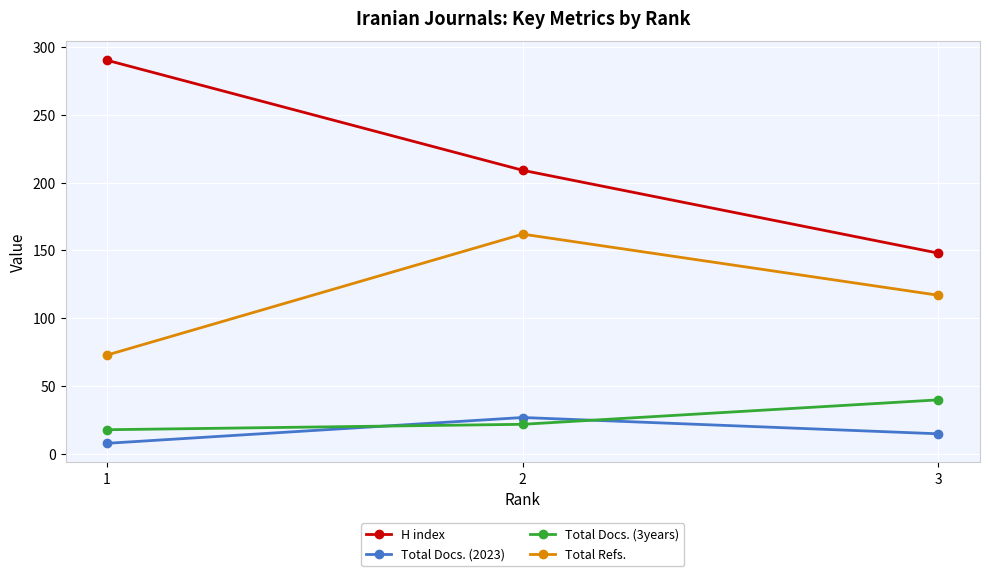

What is the value of the H index point at the 3rd from the left?

148